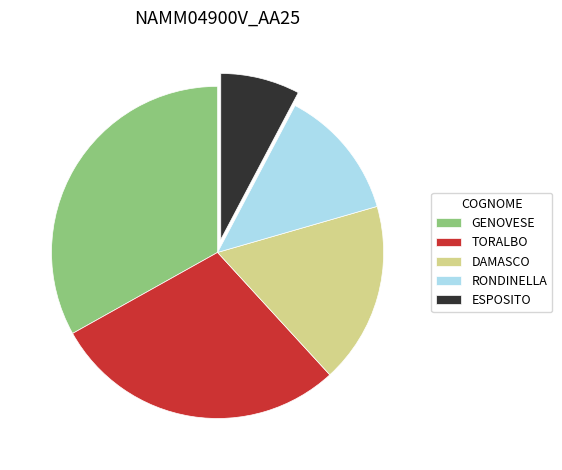

True or false: DAMASCO accounts for 26% of the total.

False